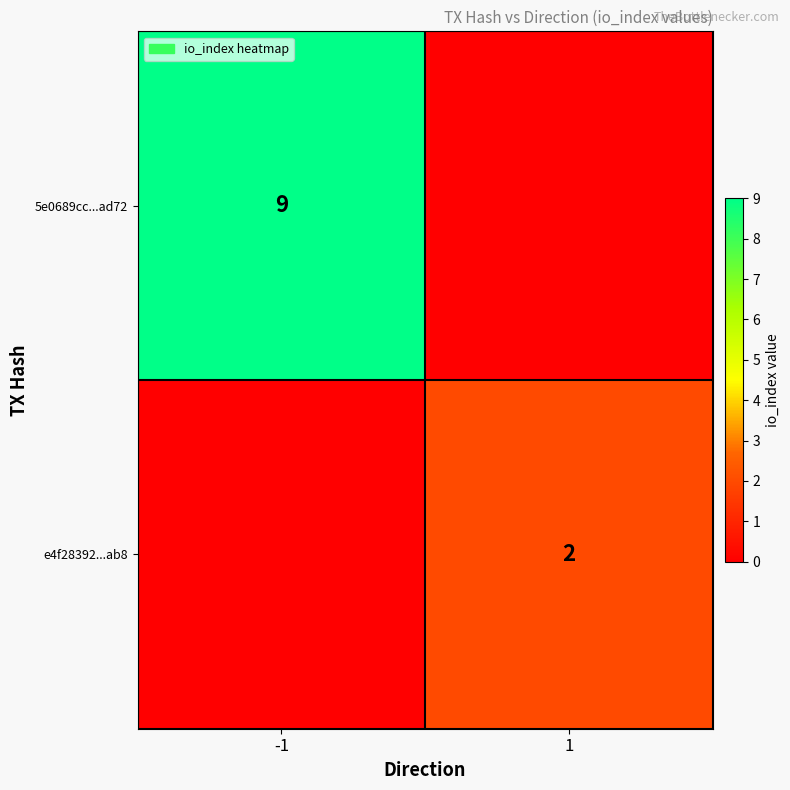

True or false: 5e0689cc...ad72 has a value of 9 at -1.

True